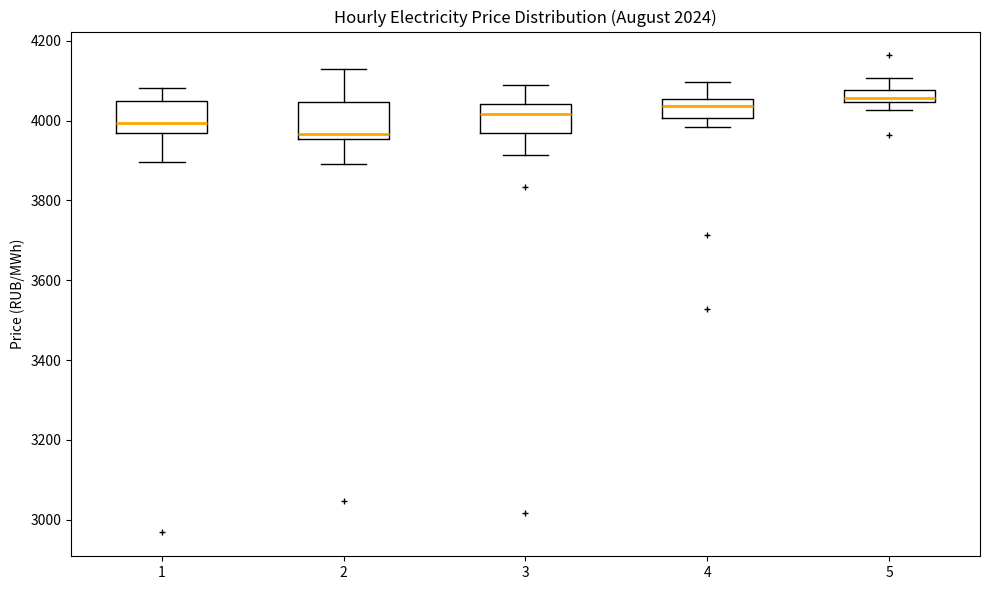

Where does the median line of the box at x = 1 sit on the y-axis? The values are not printed on the chart, so give them approximately, as read against the axis.

4000